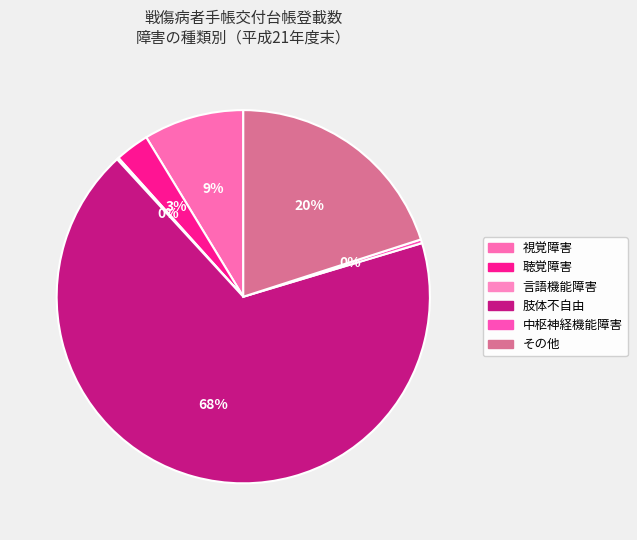

What portion of the pie excludes 中枢神経機能障害?

99.7%